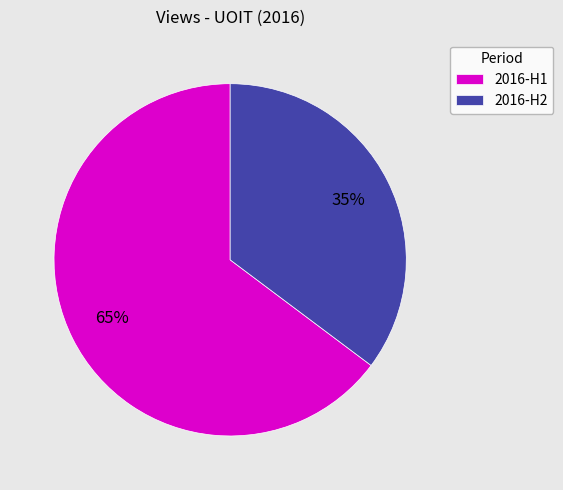

Which category has the smallest portion of the pie?

2016-H2